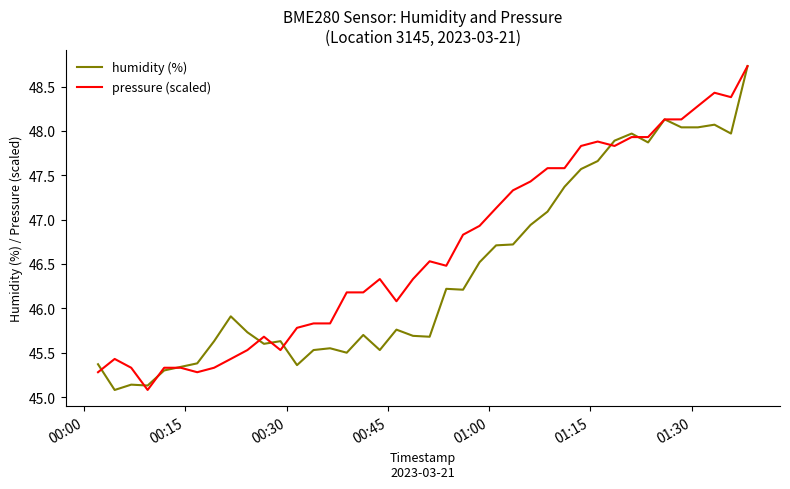

Rank the series by their average value, from lowest to highest.

humidity (%), pressure (scaled)